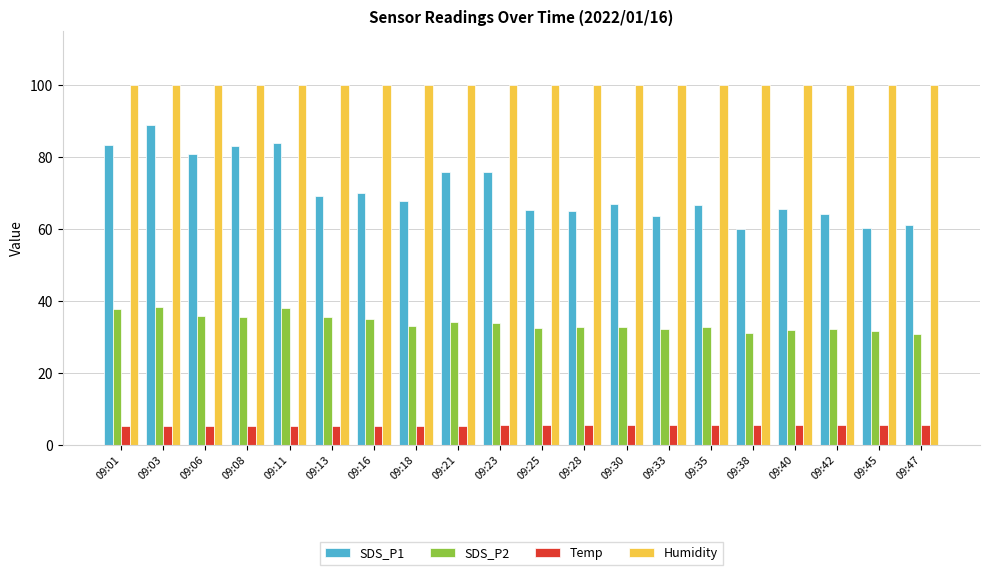

What is the minimum value for Temp?

5.2